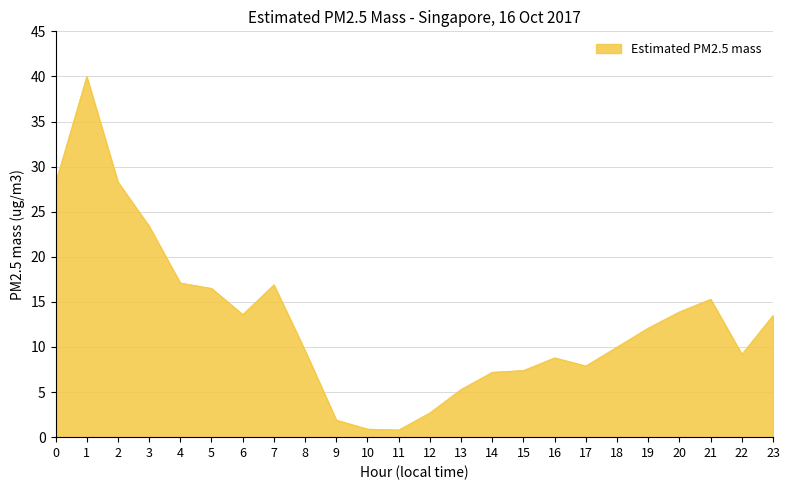

What is the approximate value at 8?

9.6